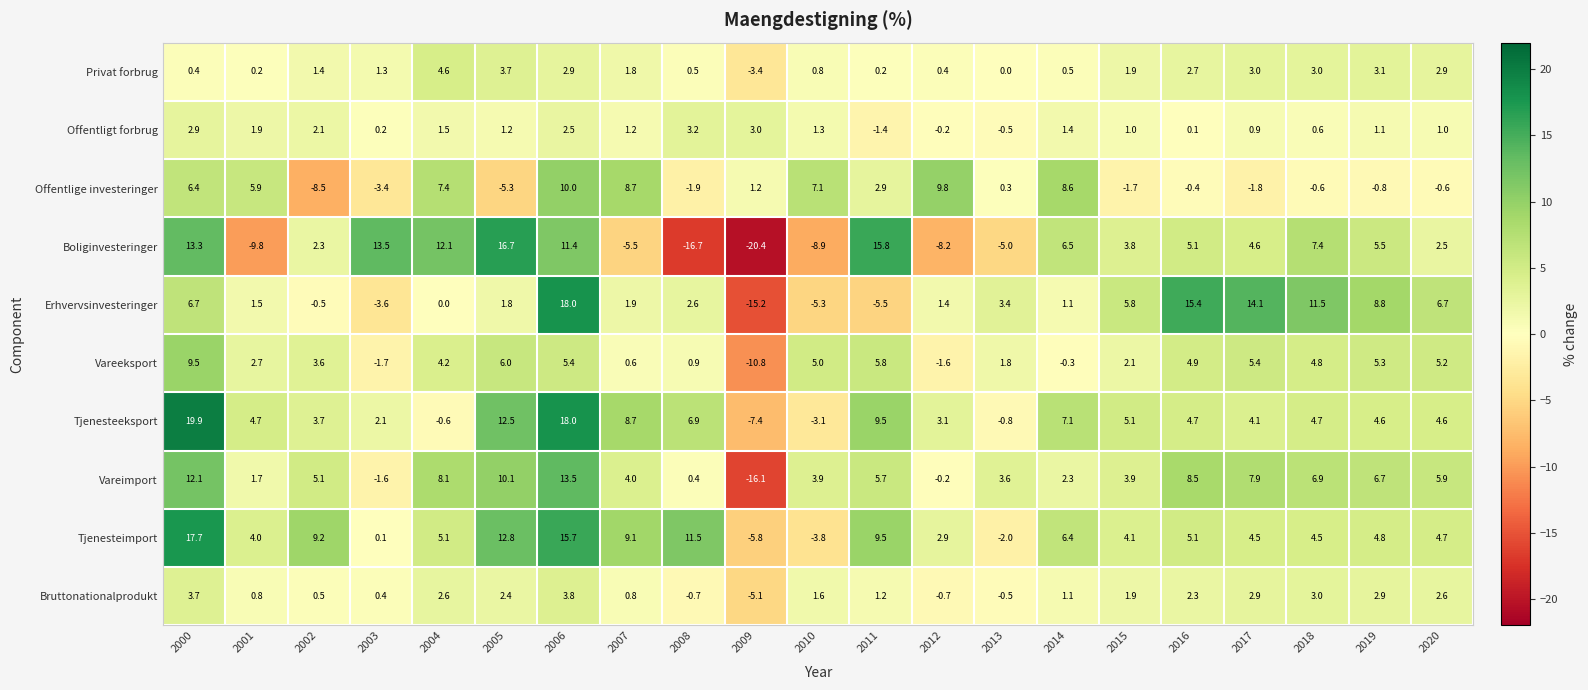

Rank the series at 2001 from highest to lowest value.

Offentlige investeringer, Tjenesteeksport, Tjenesteimport, Vareeksport, Offentligt forbrug, Vareimport, Erhvervsinvesteringer, Bruttonationalprodukt, Privat forbrug, Boliginvesteringer